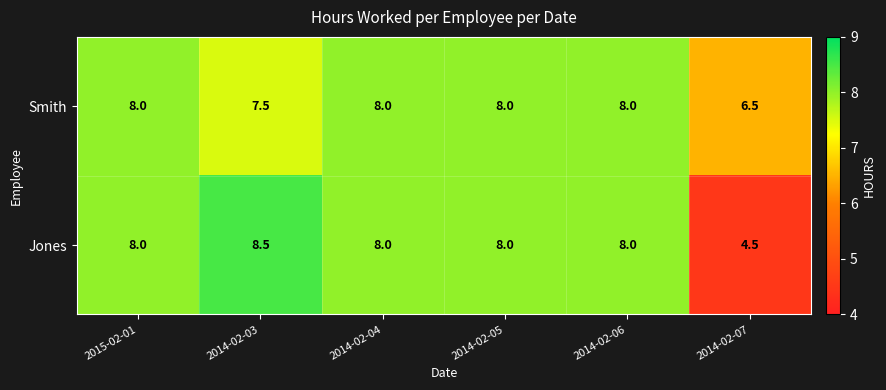

What is the total value across all series at 2014-02-05?

16.0